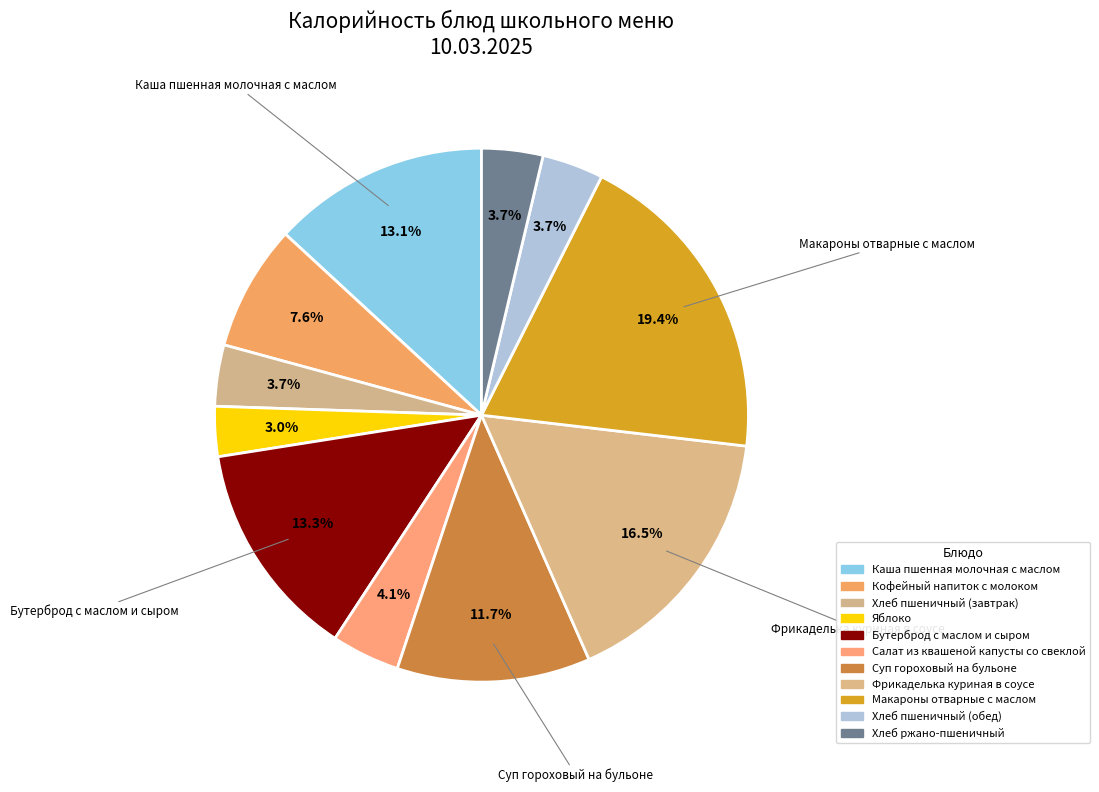

Does Макароны отварные с маслом account for over 50% of the chart?

No